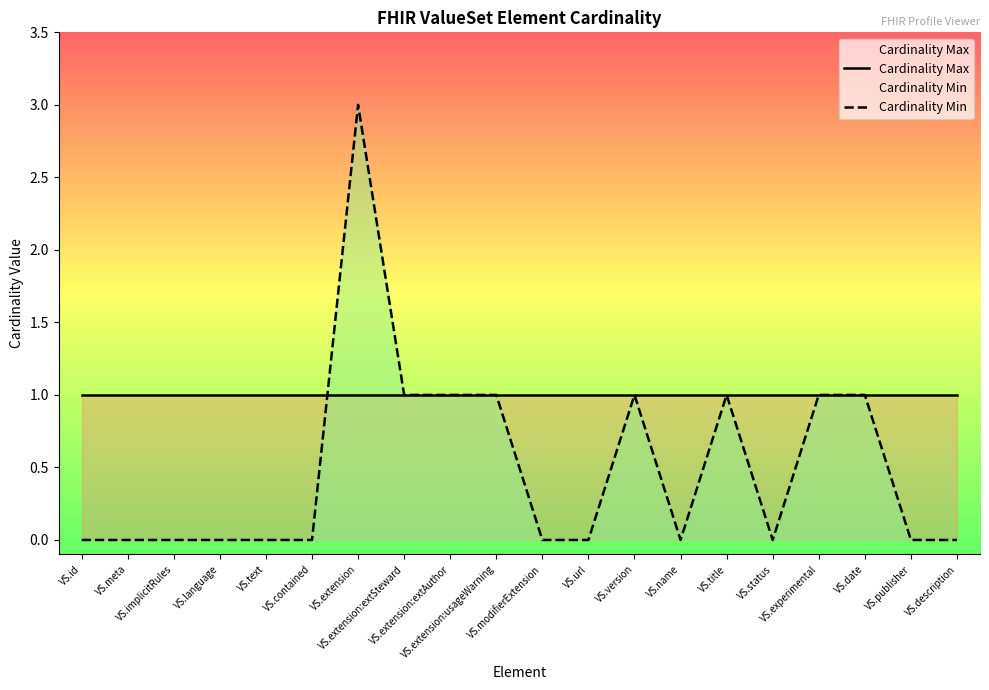

Is it true that Cardinality Min equals 1 at VS.date?

False